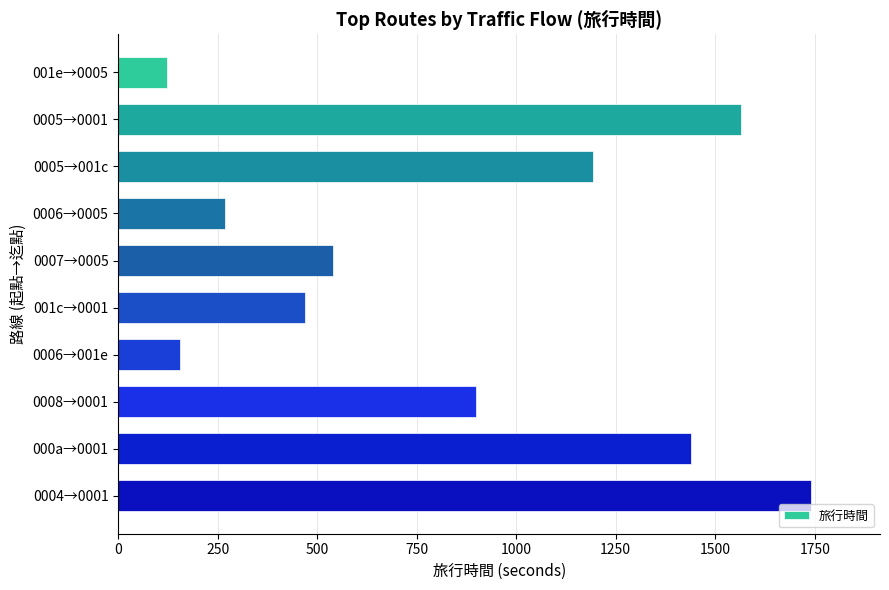

Which label corresponds to the largest value in the chart?

0004→0001